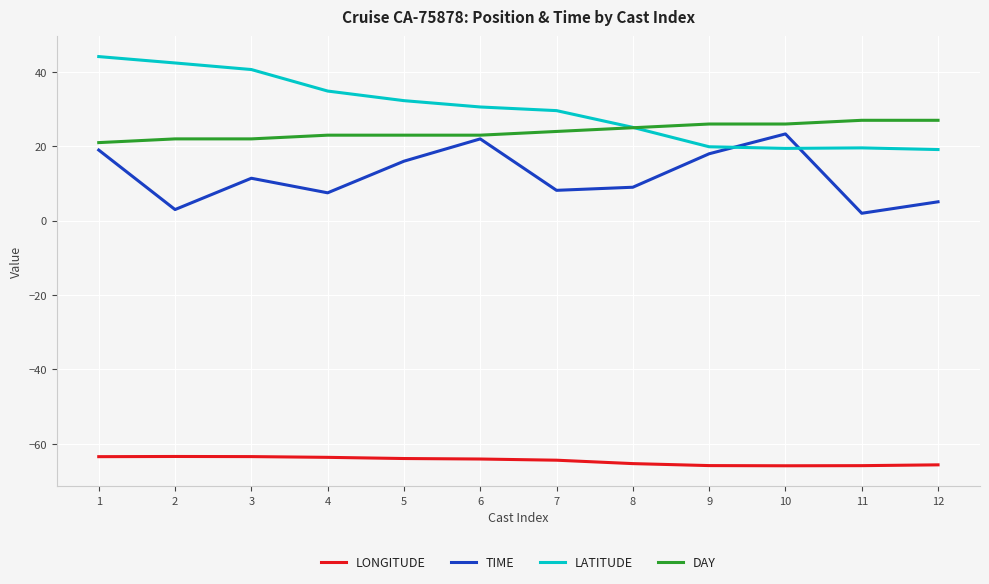

What is the sum of all TIME values?

144.5